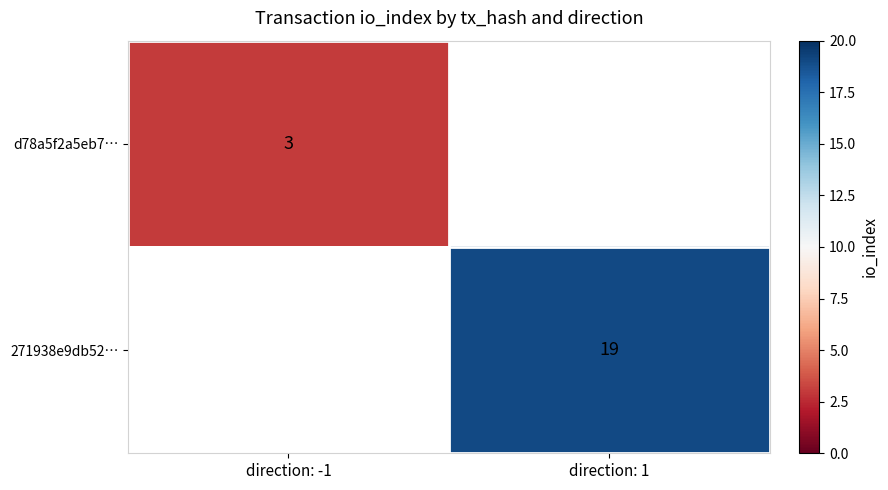

True or false: 271938e9db52… has a value of 31 at direction: 1.

False